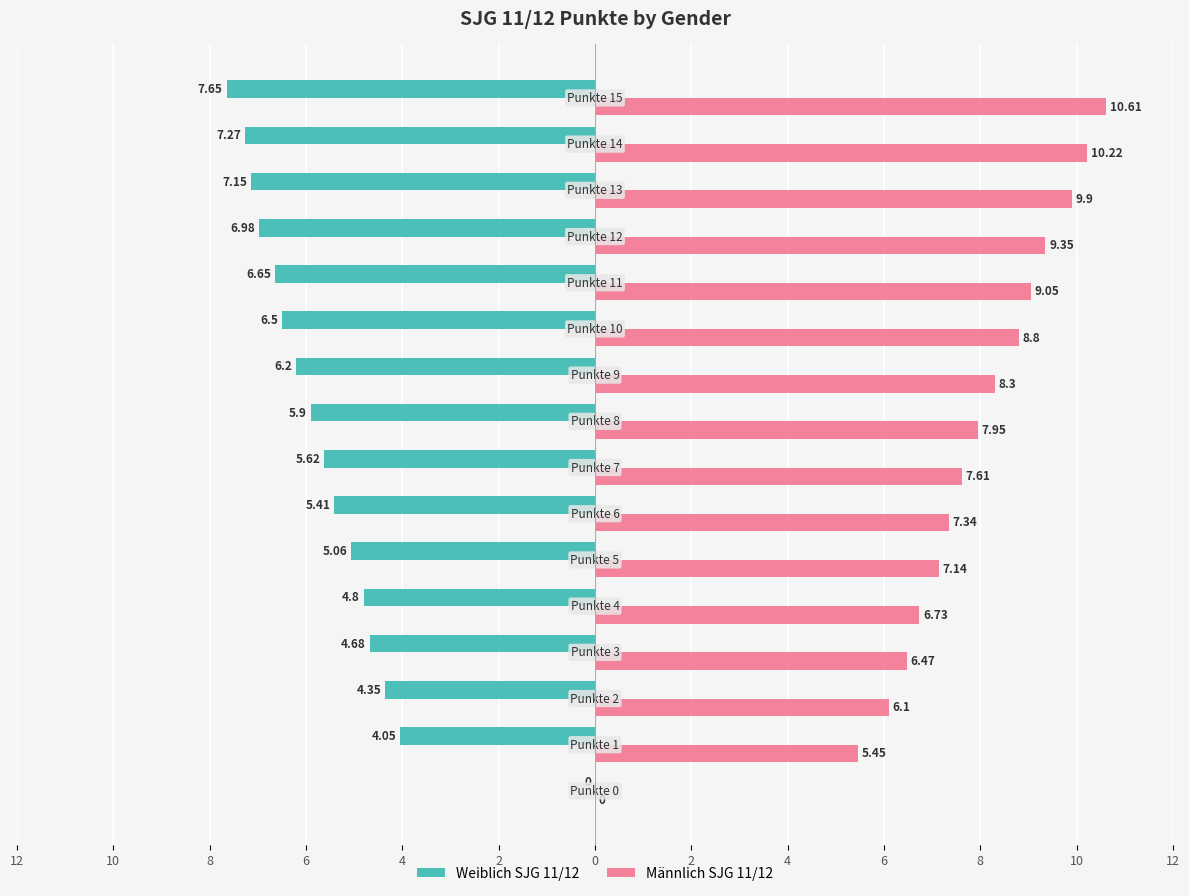

What are all the series names shown in the legend?

Weiblich SJG 11/12, Männlich SJG 11/12